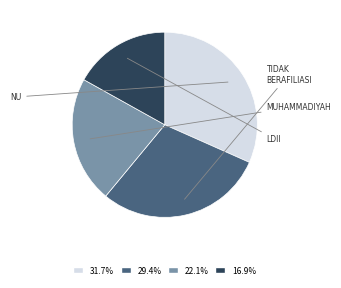

Is there a majority slice in this chart?

No